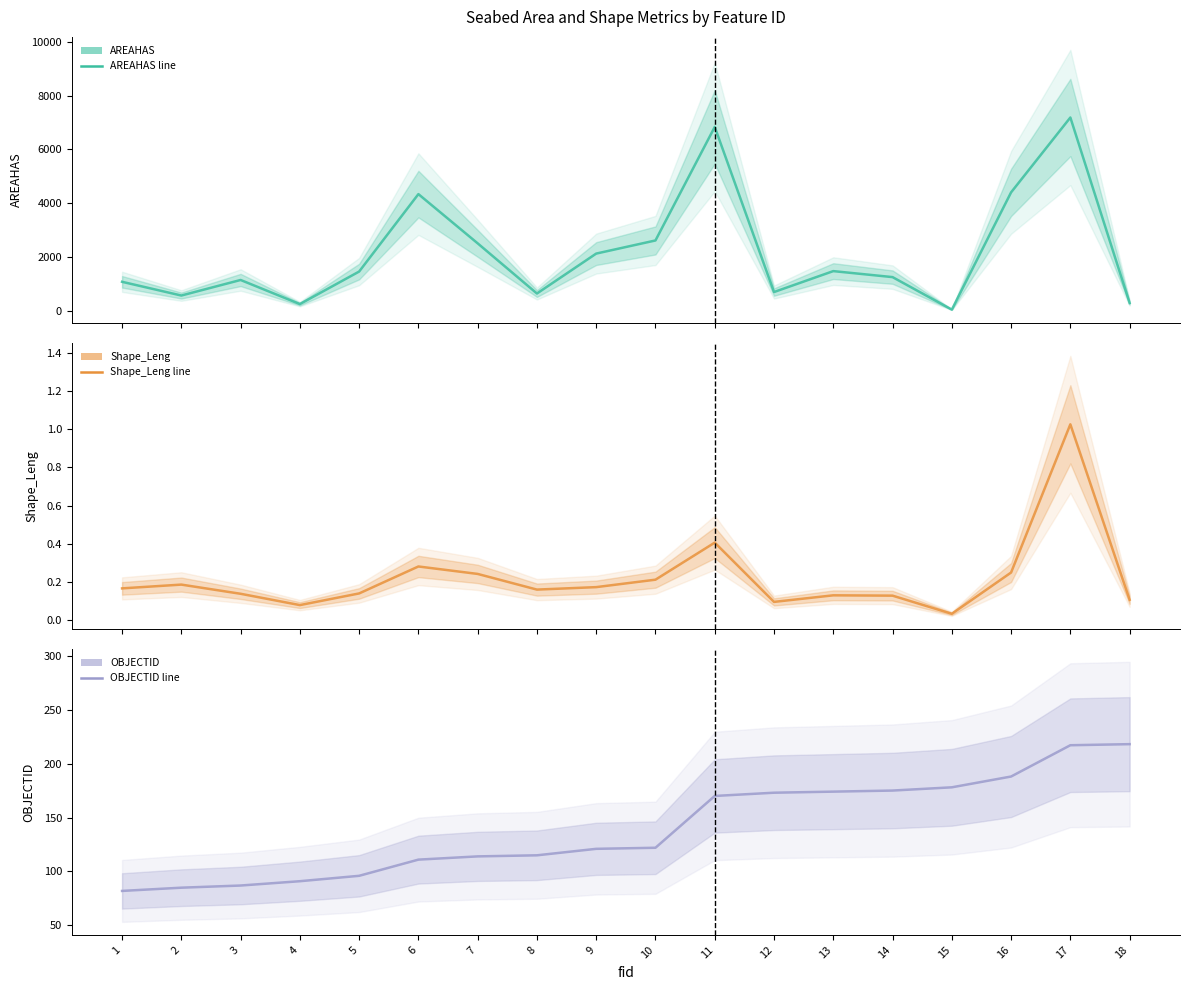

True or false: Shape_Leng (mean) has a value of 0.1 at 12.

False